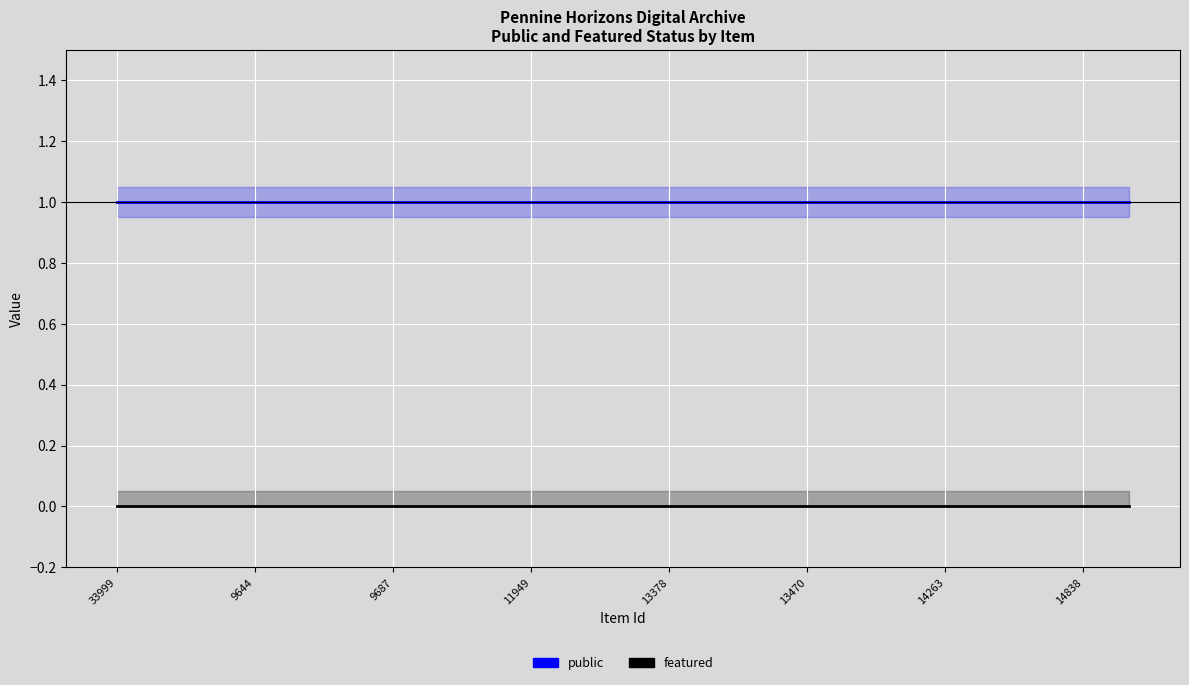

Rank the series at 13378 from highest to lowest value.

public, featured